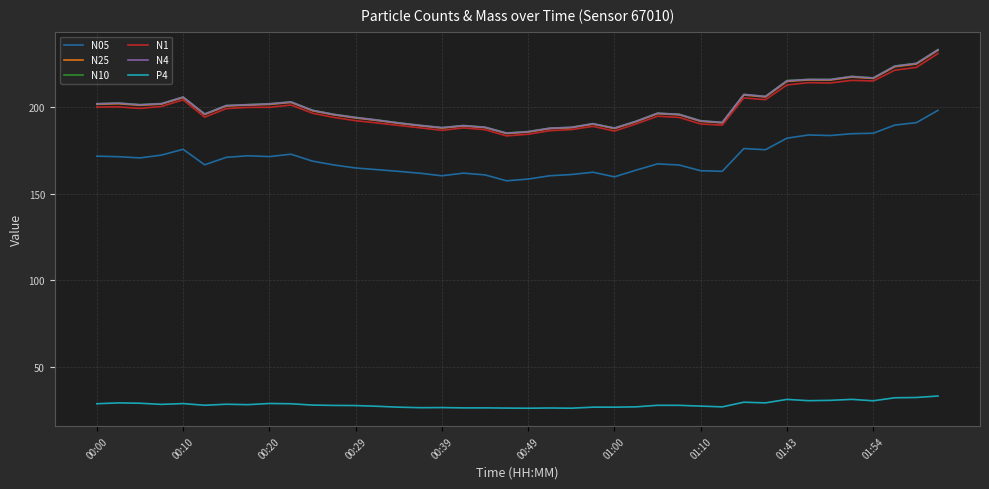

True or false: N05 and P4 cross at least once.

False